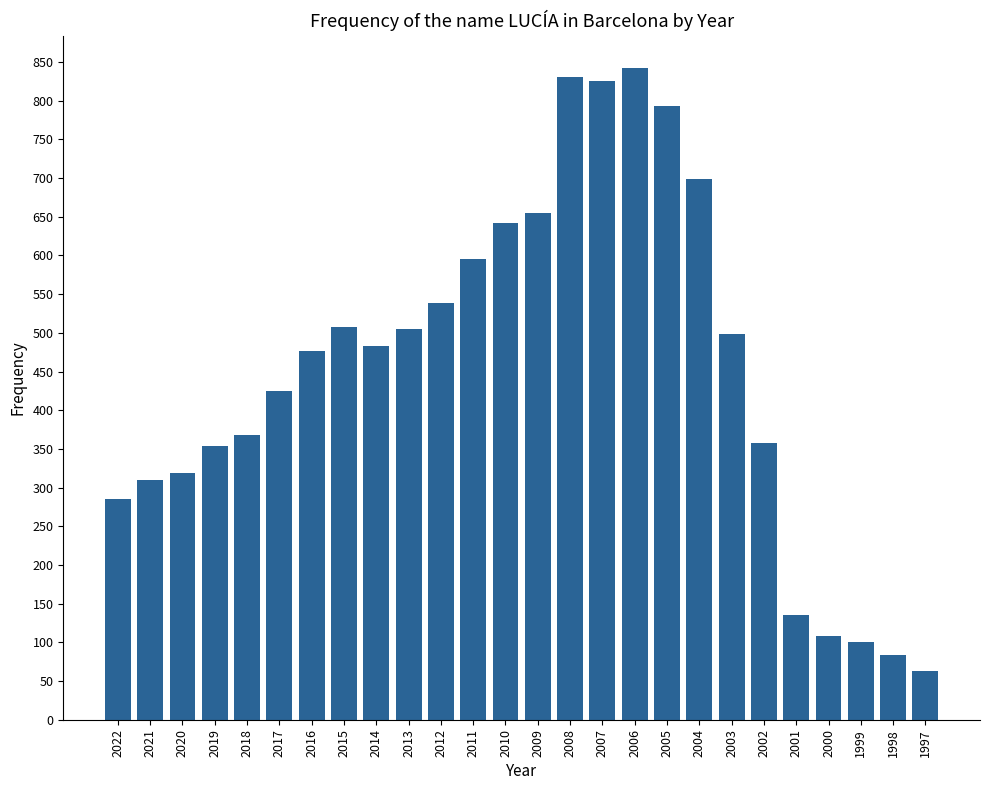

What is the difference between the values at 2019 and 2006?

488